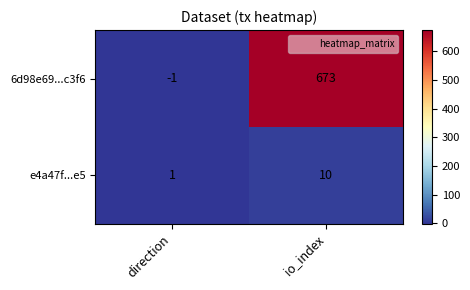

What is the maximum value shown in the chart?

673